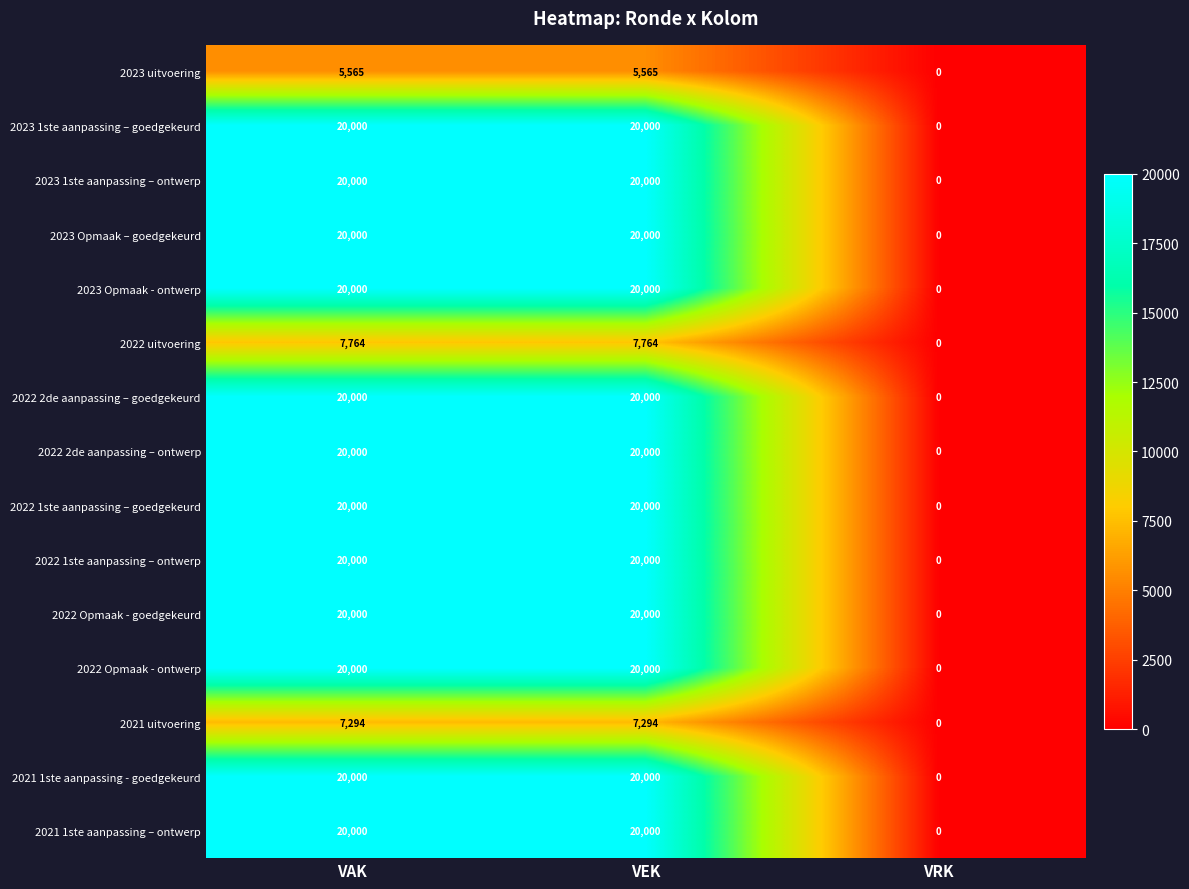

True or false: 2022 uitvoering has a value of 7764 at VAK.

True